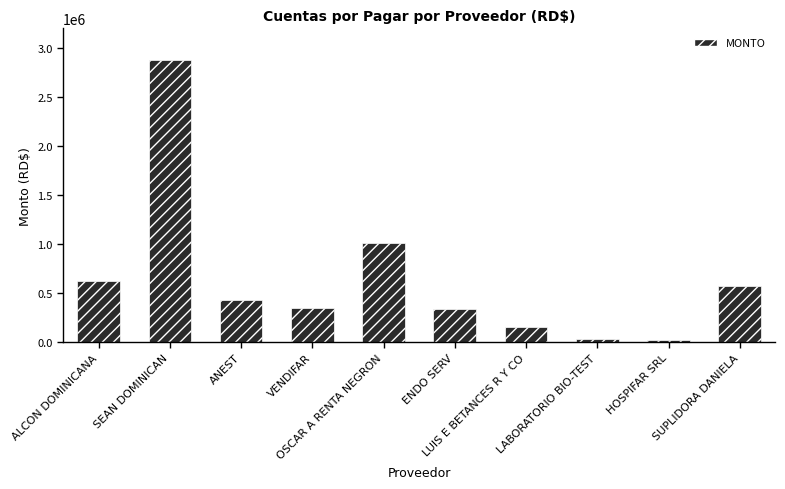

What is the value of the 10th bar from the left?

570652.7